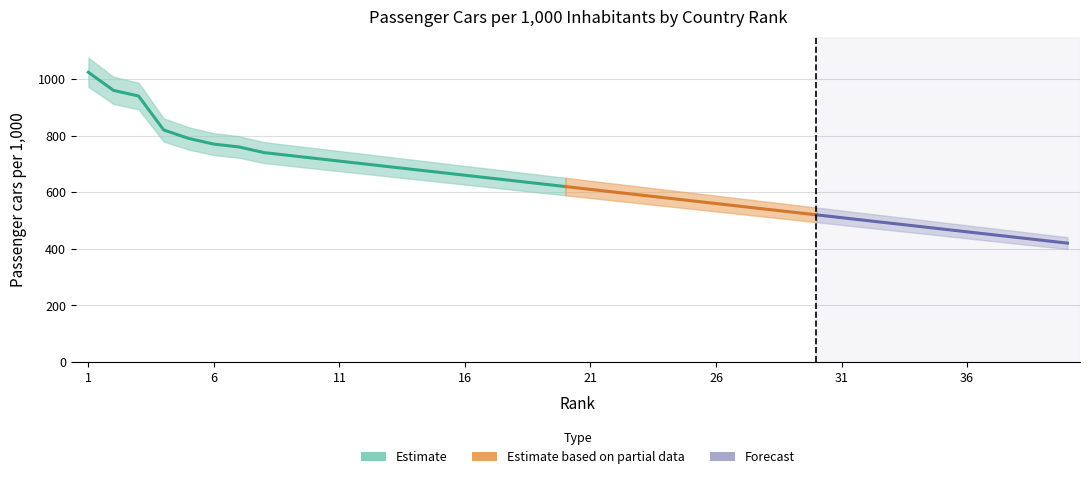

How many data points are above 620?

19